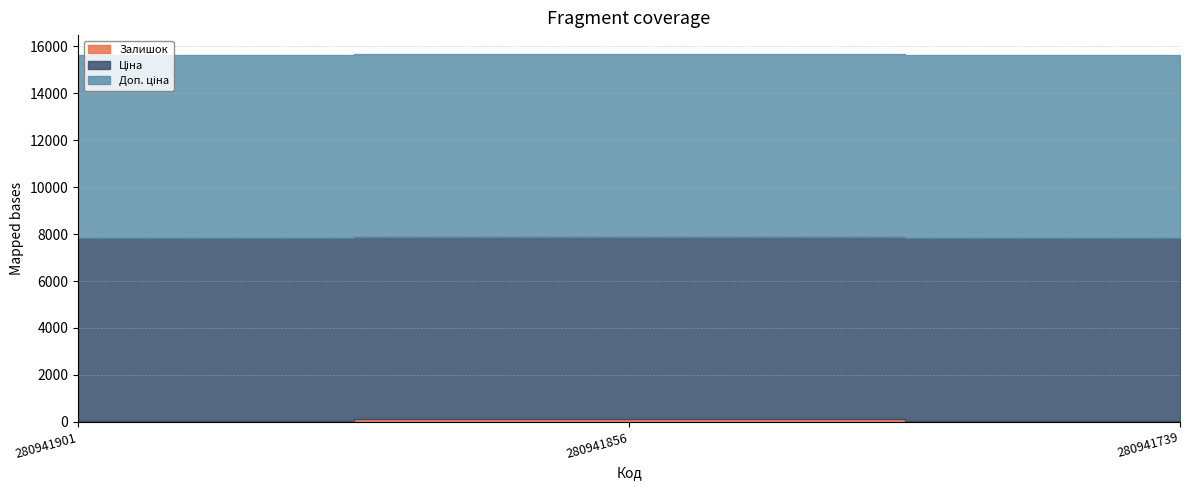

What is the highest value of the Залишок series?

102.0